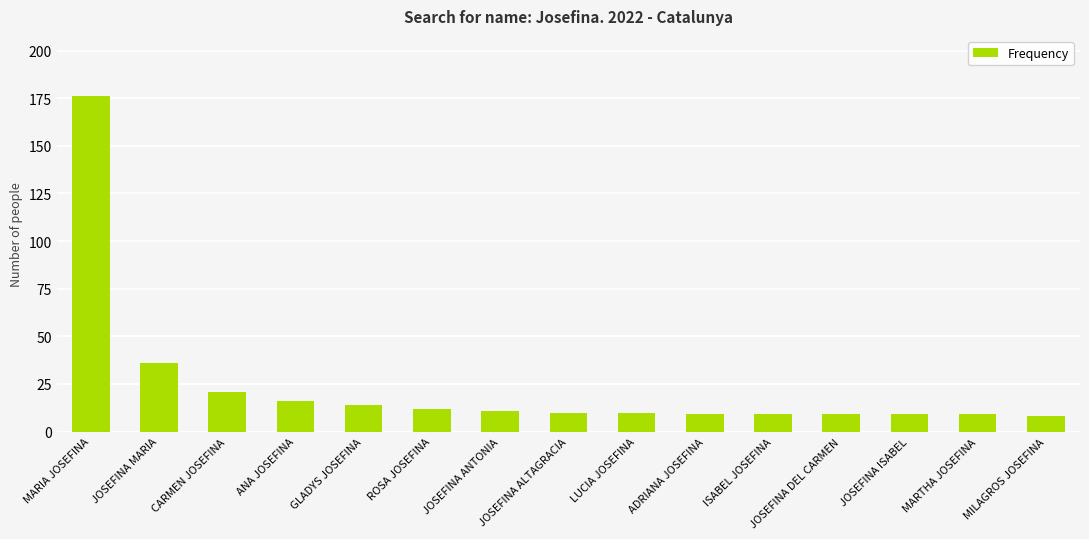

Is it true that the value at GLADYS JOSEFINA is 14?

True